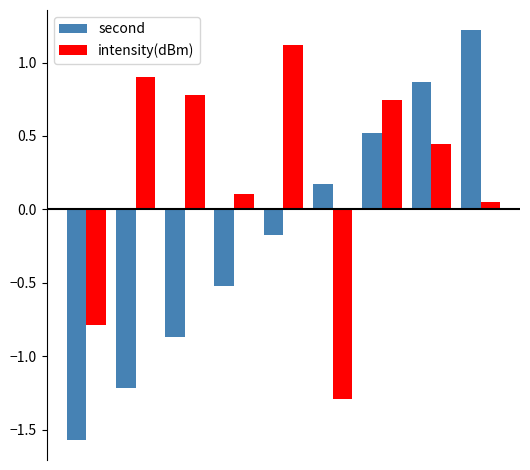

At how many categories does at least one series exceed 0?

8